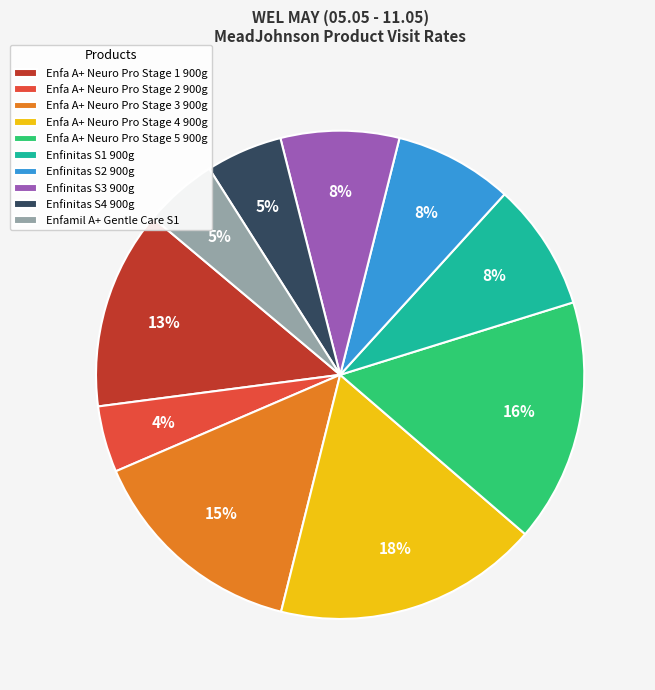

Which slice is the largest?

Enfa A+ Neuro Pro Stage 4 900g